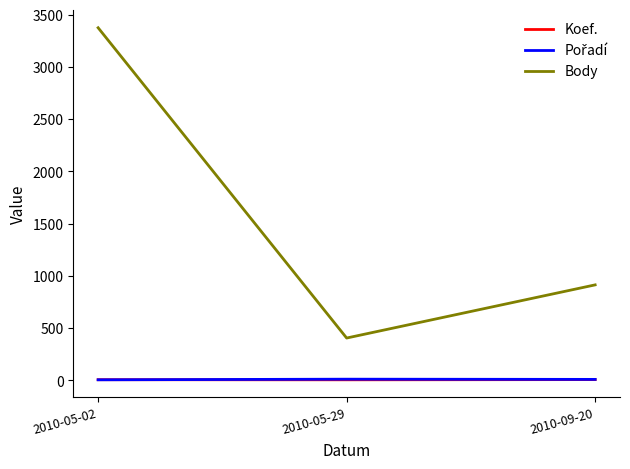

How many categories are shown in the chart?

3